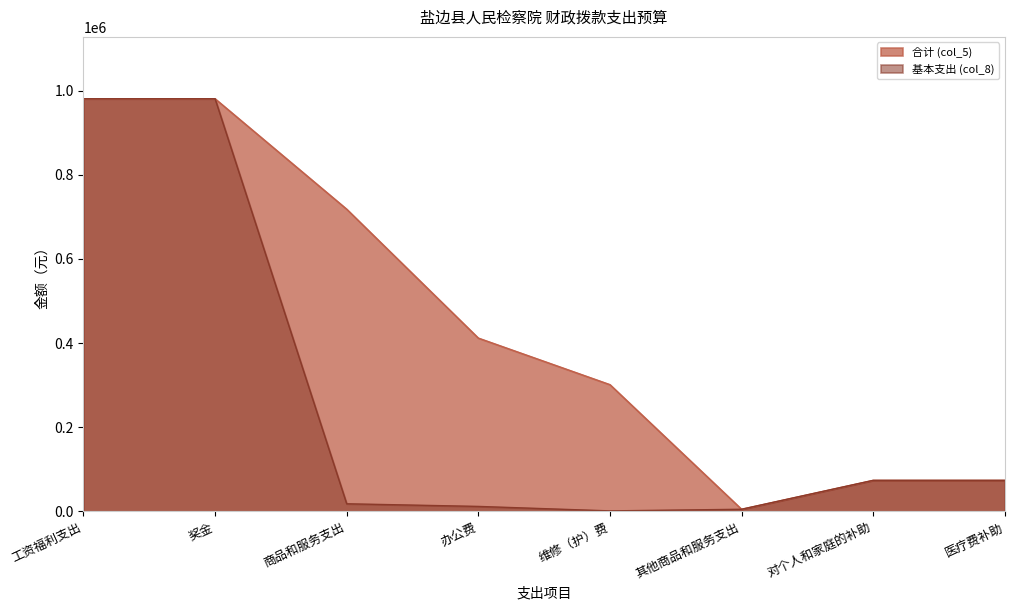

True or false: 基本支出 (col_8) has a value of 1567.9 at 其他商品和服务支出.

False